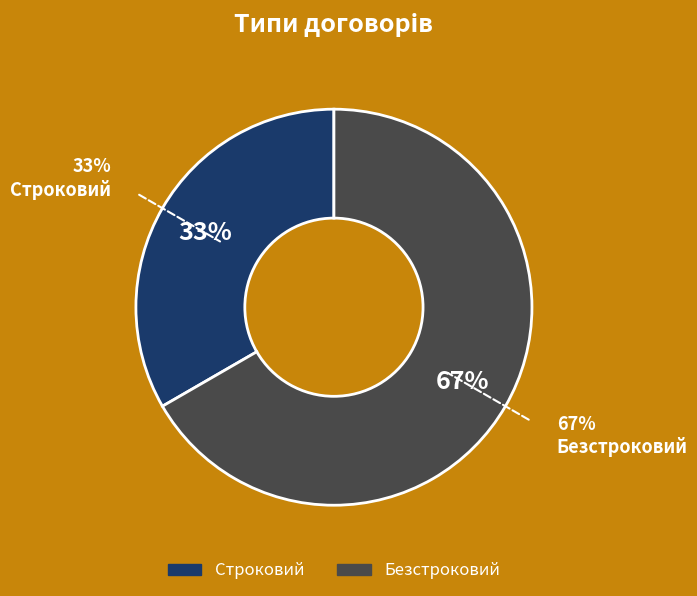

Which category accounts for the majority?

Безстроковий